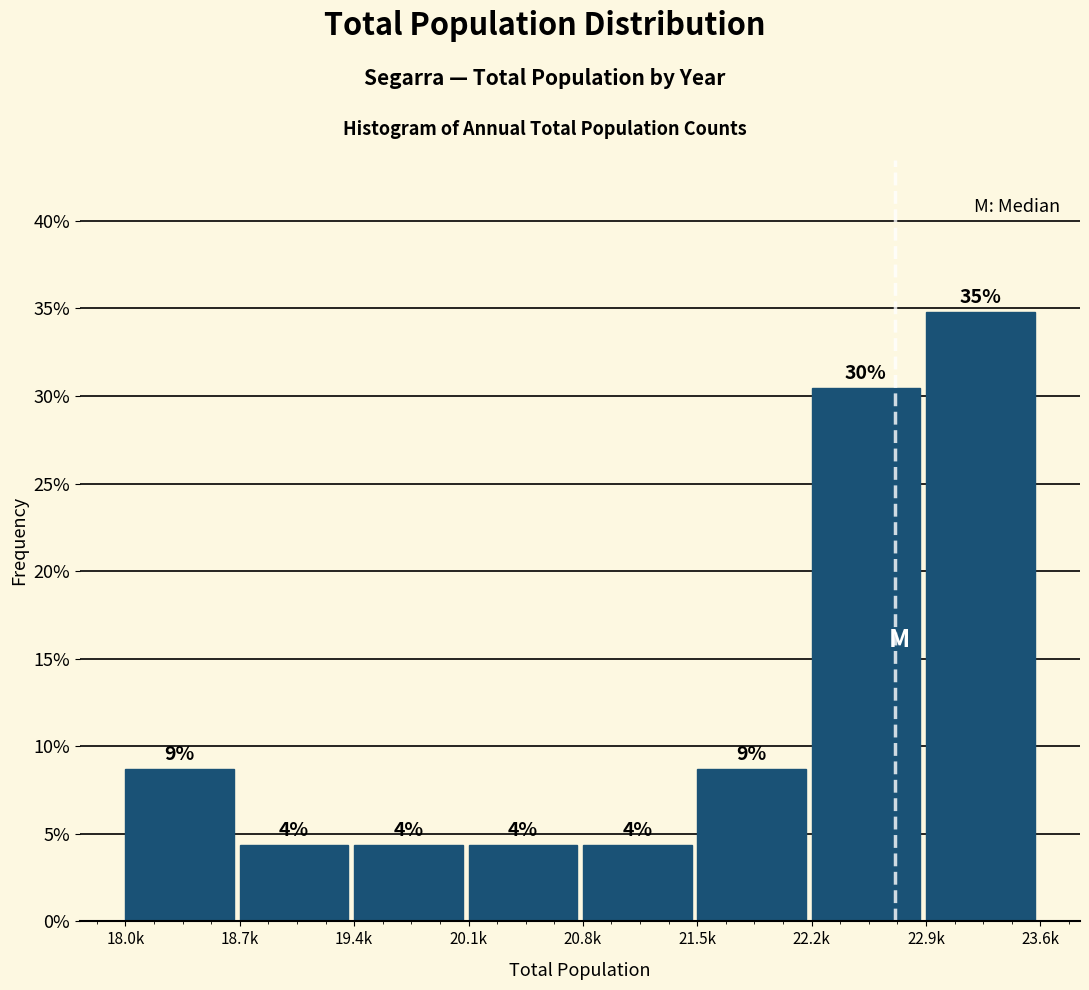

How many bars are there in total?

8